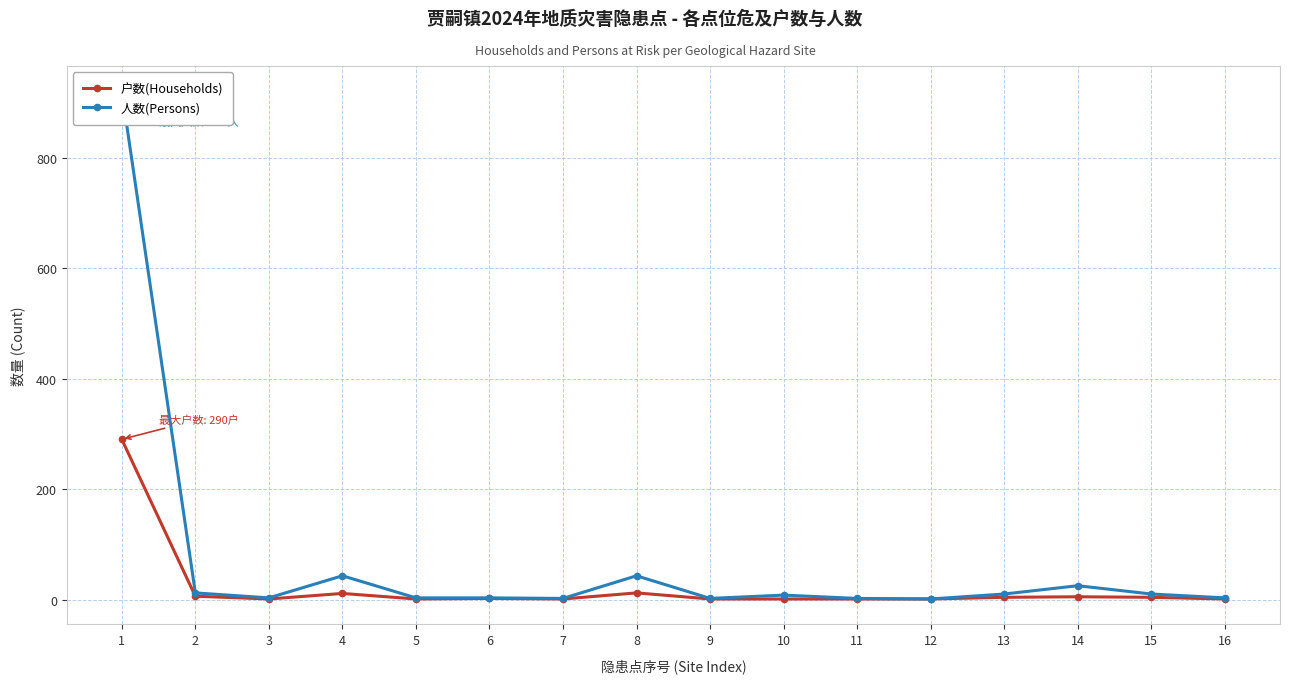

How many interior local valleys does the 人数(Persons) series have?

4